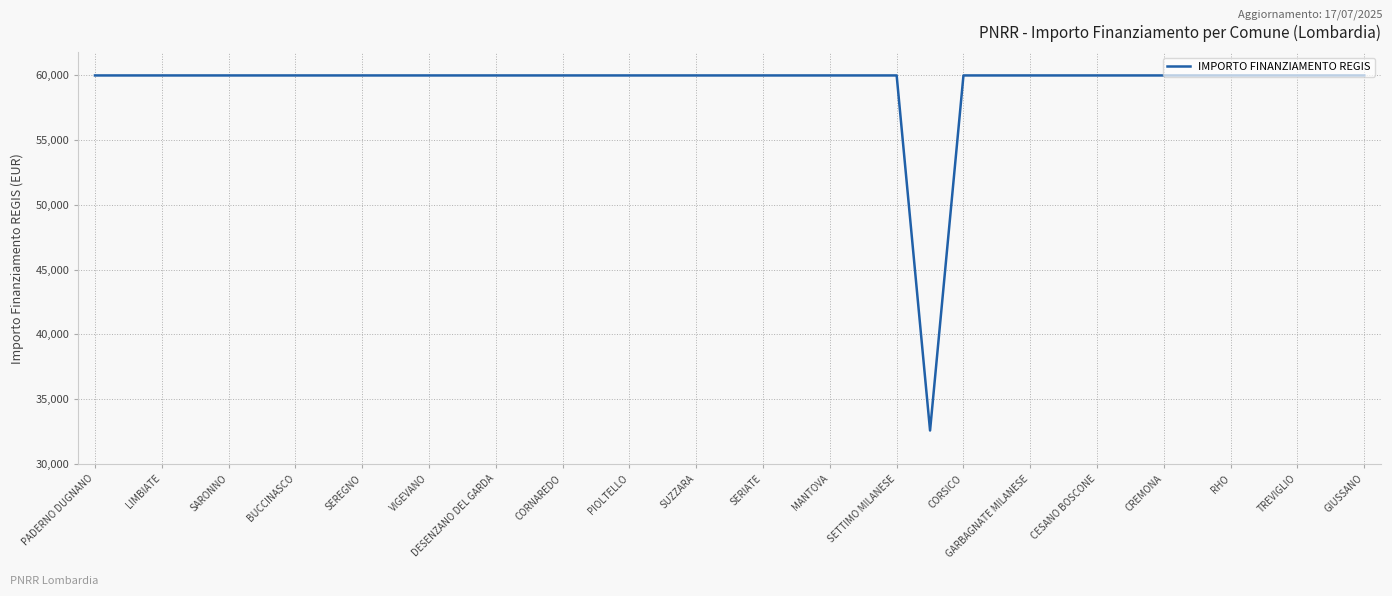

What is the difference between the maximum and minimum values?

27377